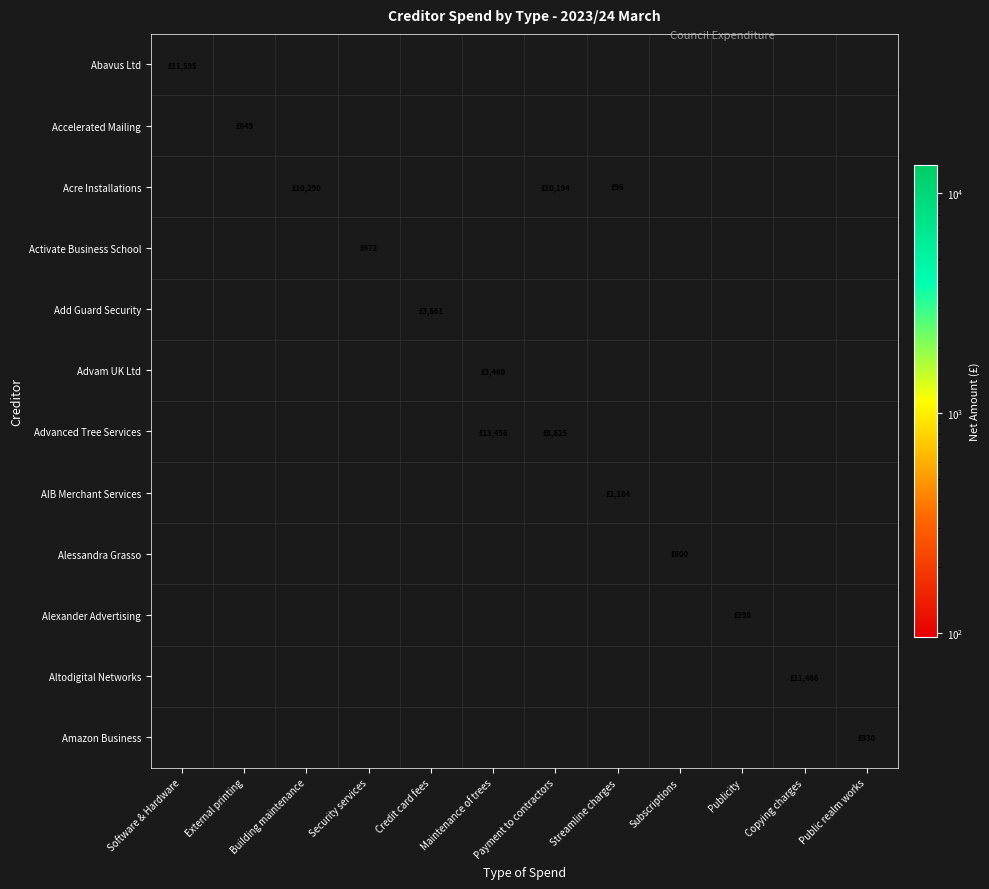

What is the smallest value displayed?

96.0